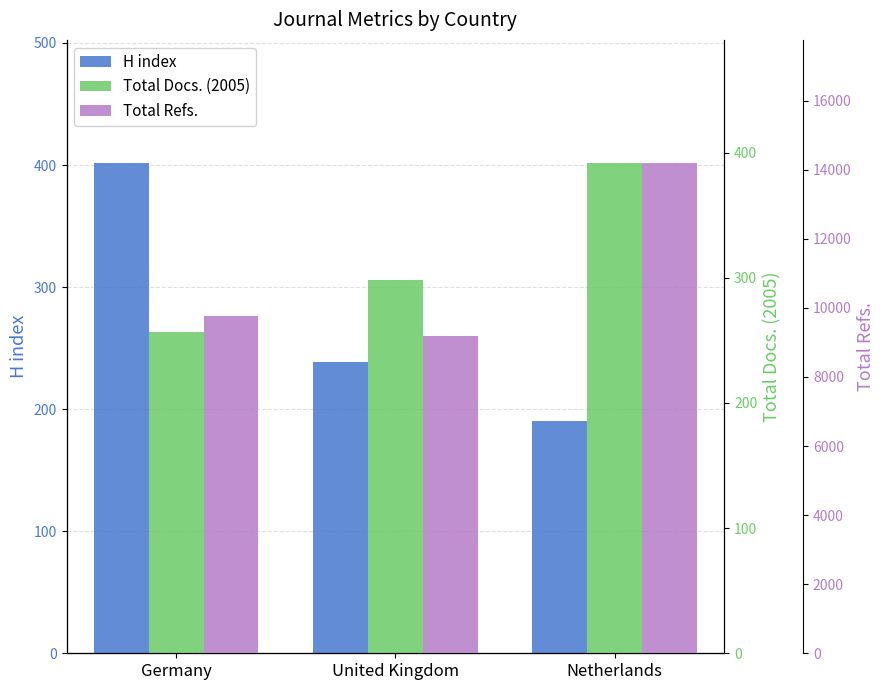

Which series has the largest total across all categories?

Total Refs.